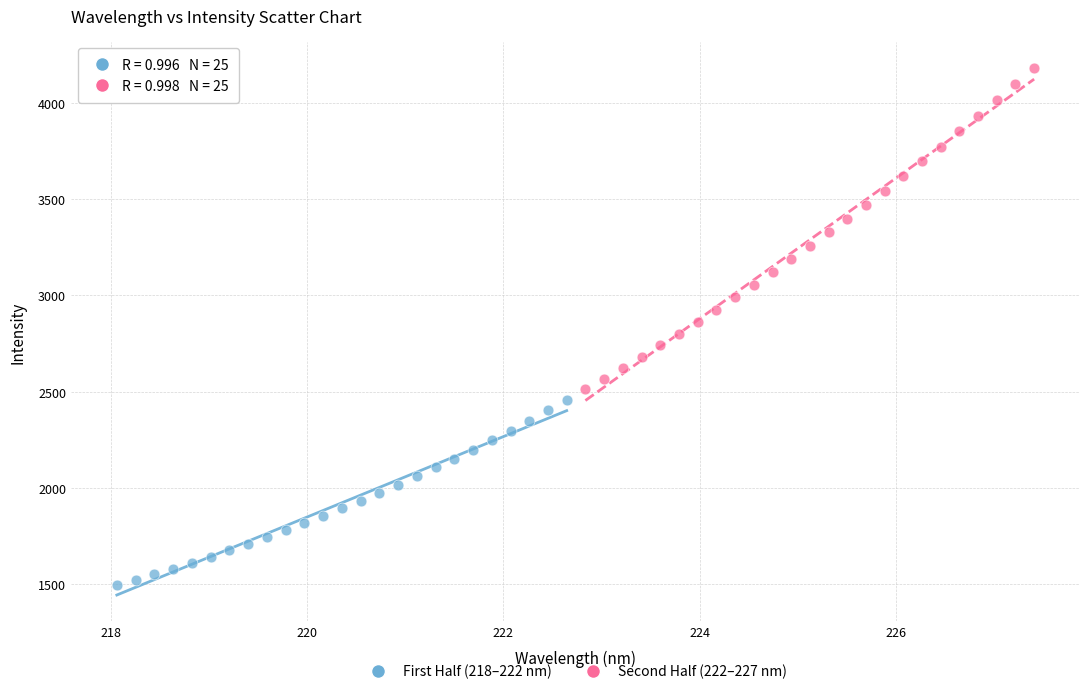

Which series has the widest spread of Y values?

Second Half (222–227 nm)